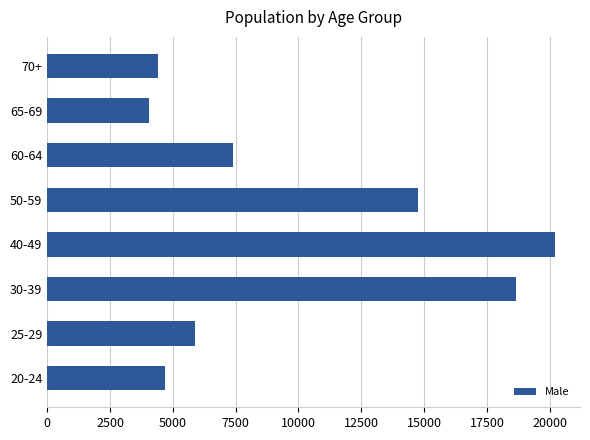

What is the difference between the second highest and minimum values?

14602